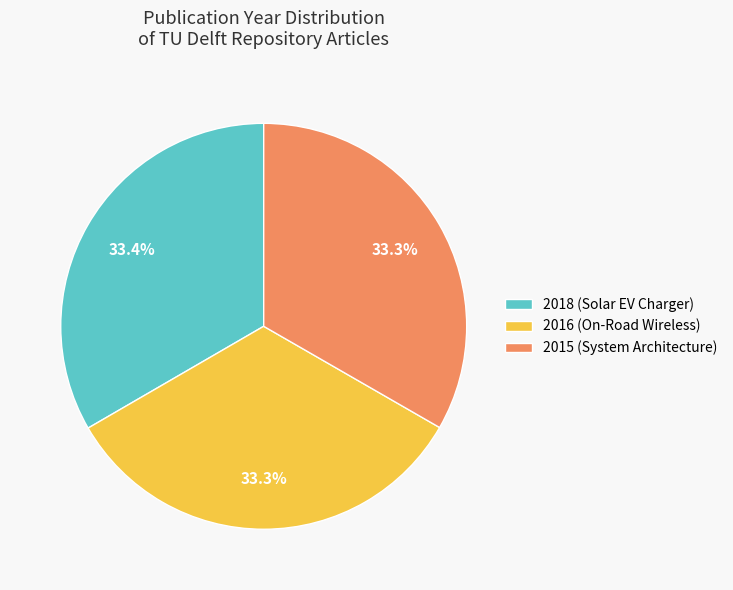

Approximately how many times larger is the value at 2015 (System Architecture) compared to 2016 (On-Road Wireless)?

1.0